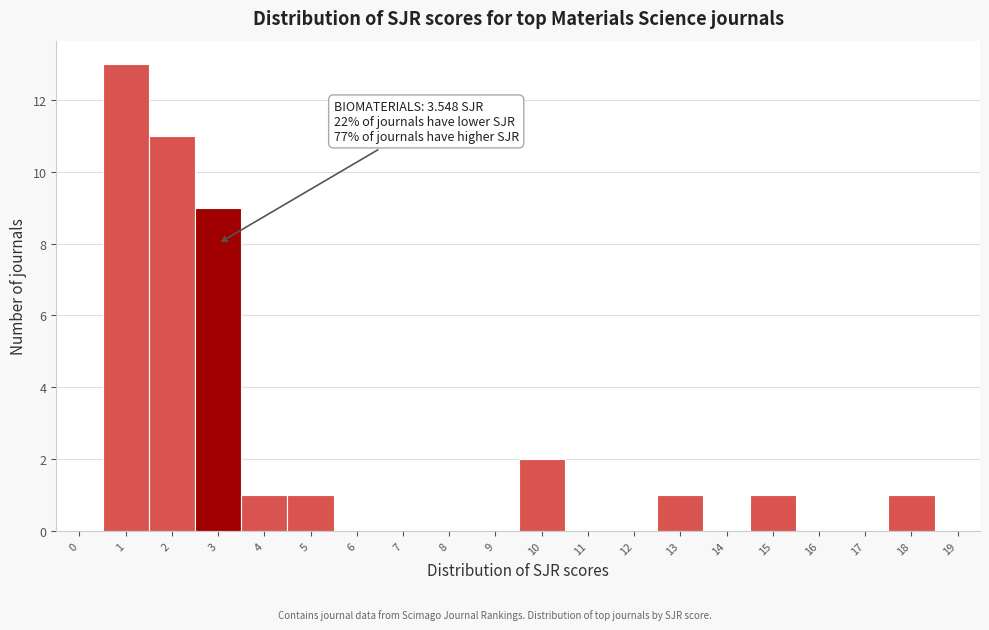

Reading left to right, extract all data points from this chart.

0=0	1=13	2=11	3=9	4=1	5=1	6=0	7=0	8=0	9=0	10=2	11=0	12=0	13=1	14=0	15=1	16=0	17=0	18=1	19=0